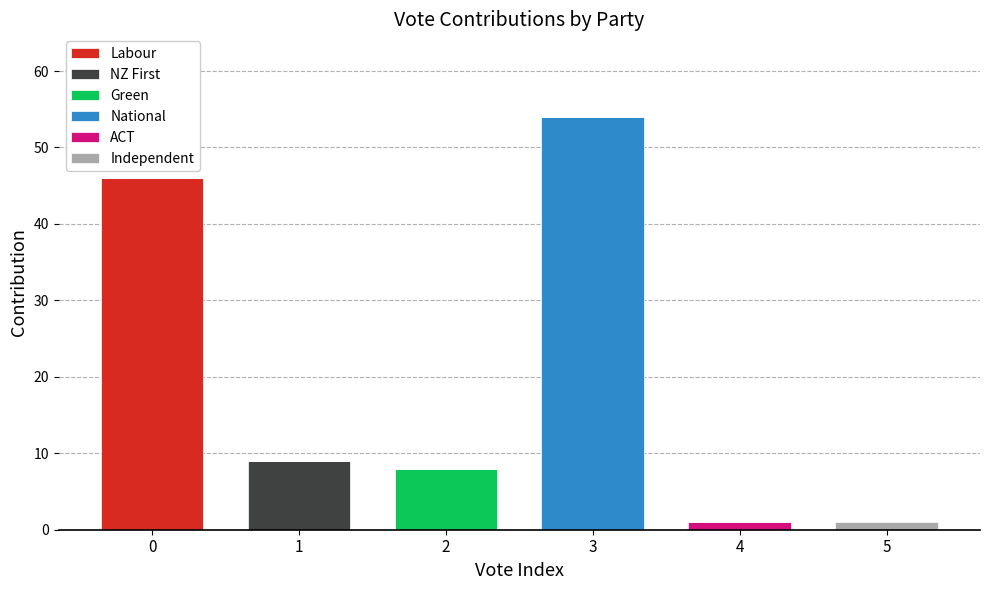

What is the total value across all series at 2?

8